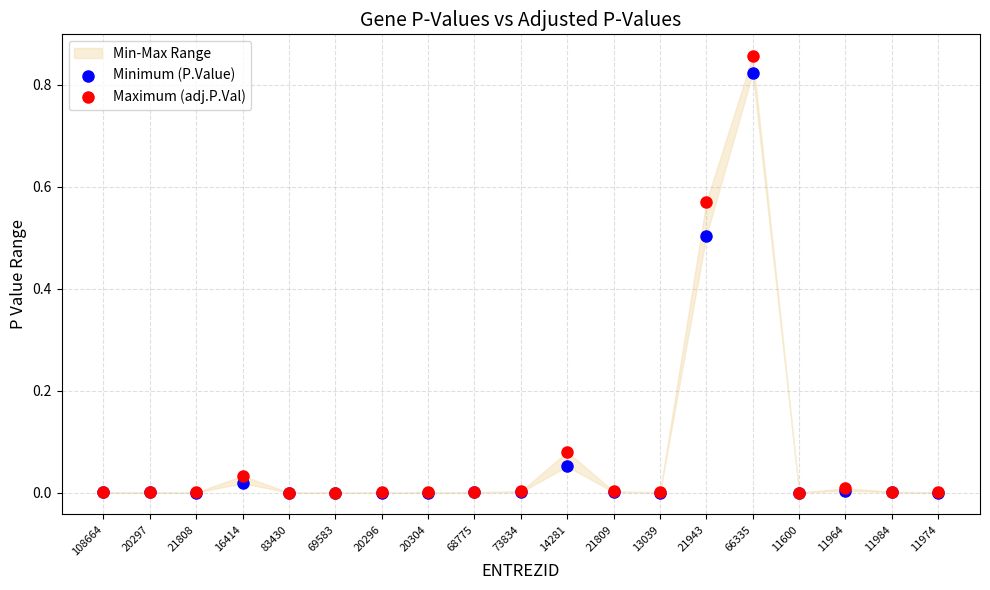

Which series contains the lowest Y value?

Minimum (P.Value)